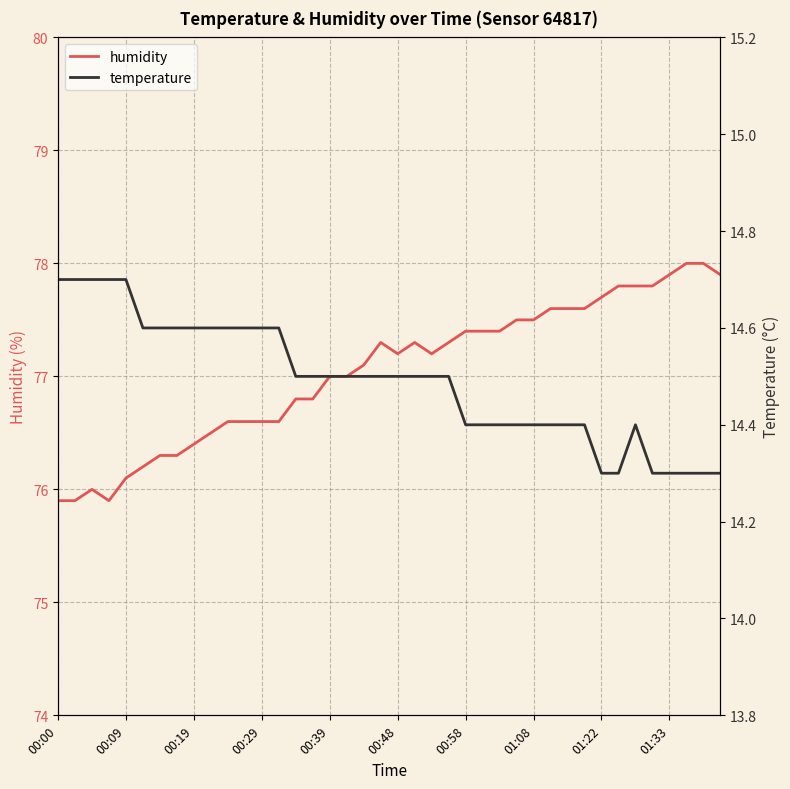

Which has a higher value, 11 or 20?

20